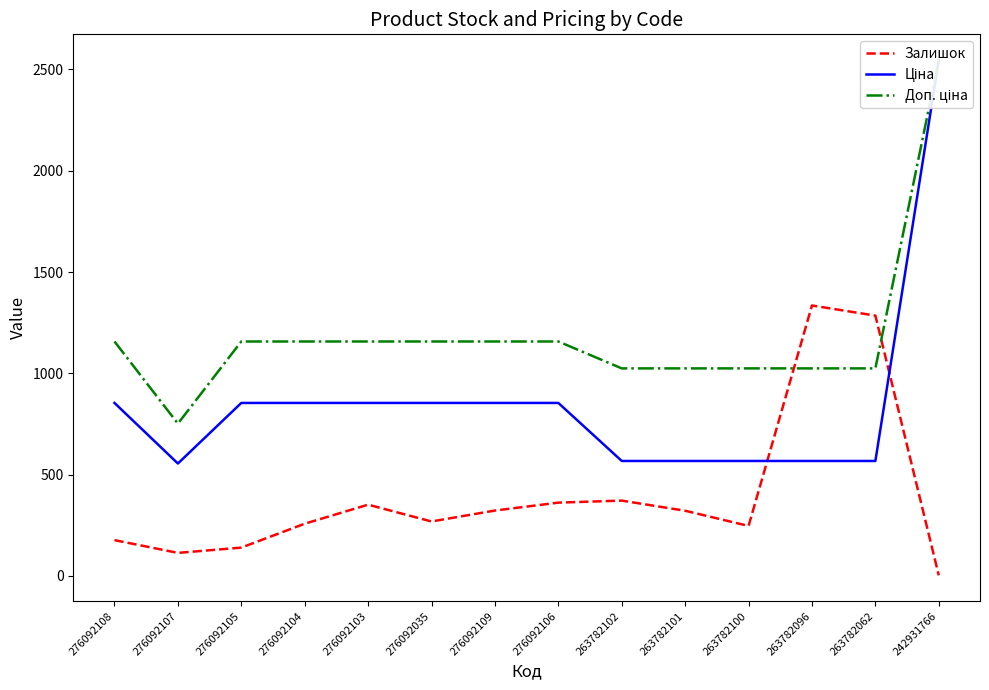

What is the approximate value of Залишок at 263782100?

247